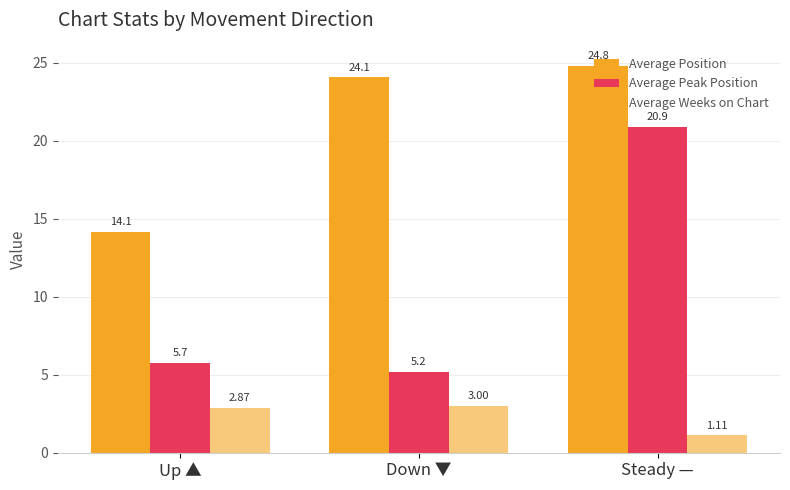

Count the number of data series in this chart.

3